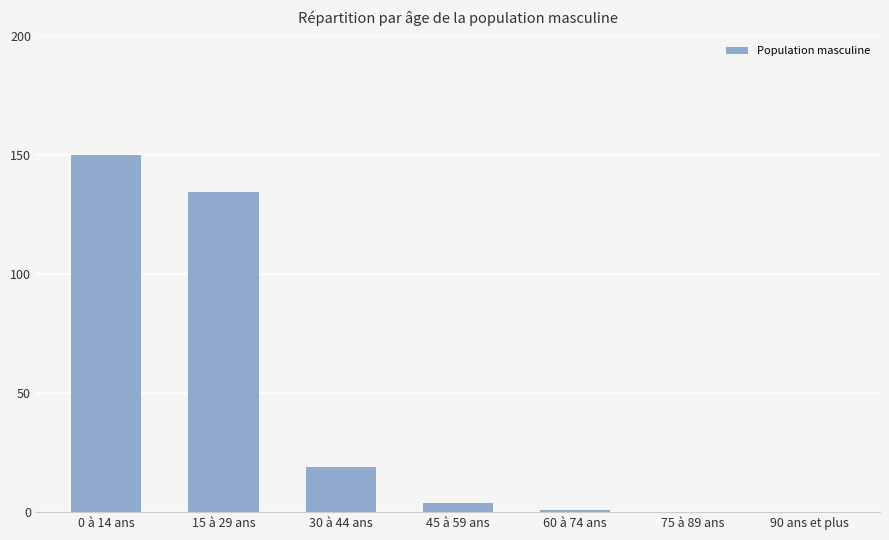

What is the difference between the values at 0 à 14 ans and 15 à 29 ans?

15.3